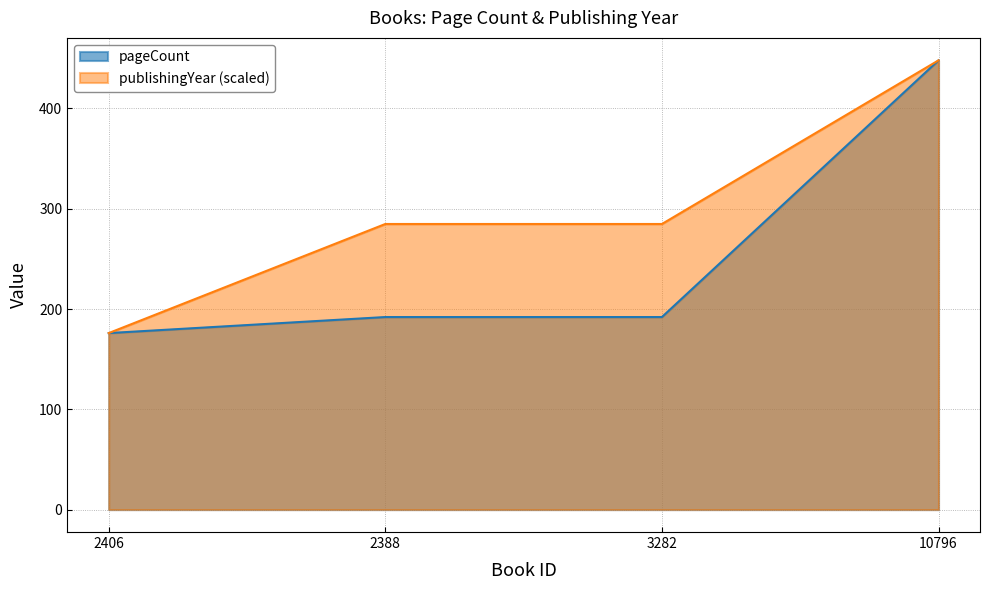

True or false: pageCount has more than 2 interior local peaks.

False